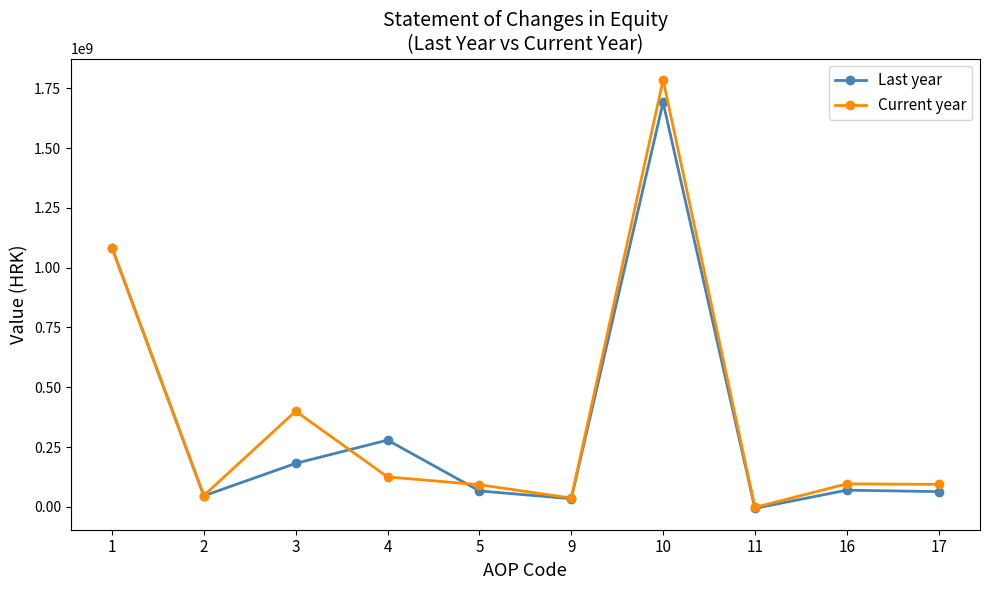

Which category has the highest value across all series?

10